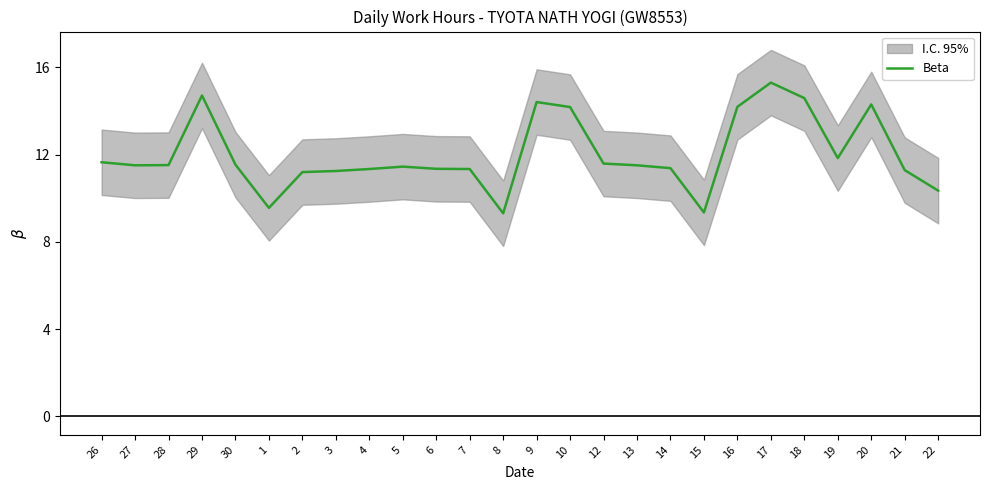

List the labels in order of value, largest first.

17, 29, 18, 9, 20, 16, 10, 19, 26, 12, 30, 28, 27, 13, 5, 14, 6, 4, 7, 21, 3, 2, 22, 1, 15, 8